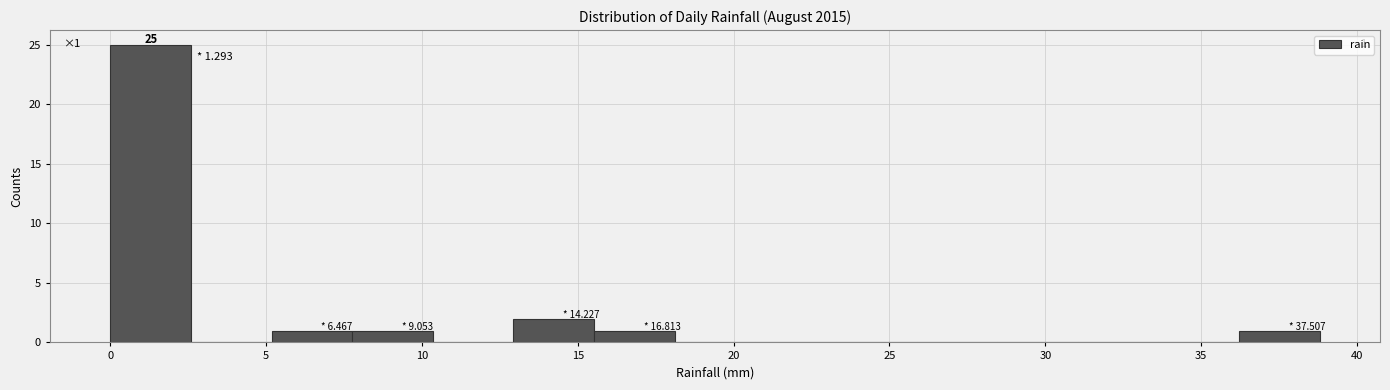

Which range on the x-axis has the tallest bar?

0.0 to 2.5